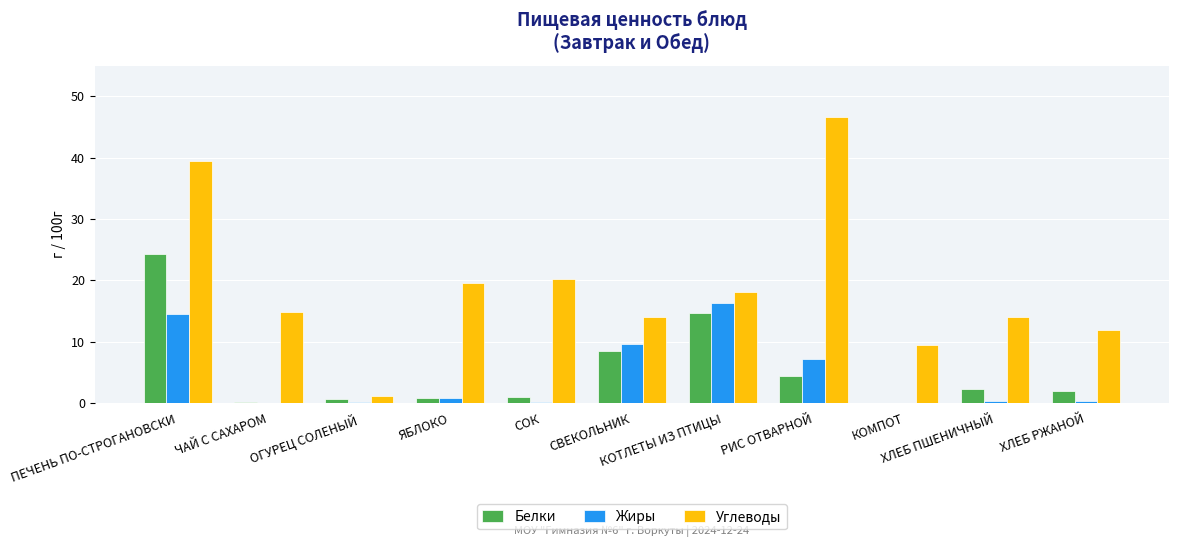

The value of Углеводы at РИС ОТВАРНОЙ is 24.3. True or false?

False